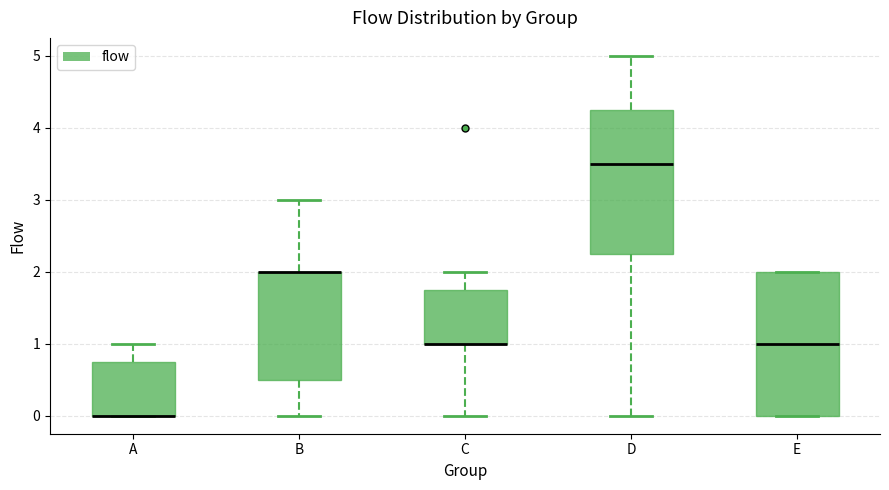

Where does the upper whisker of the box for A end on the y-axis? The values are not printed on the chart, so give them approximately, as read against the axis.

1.0